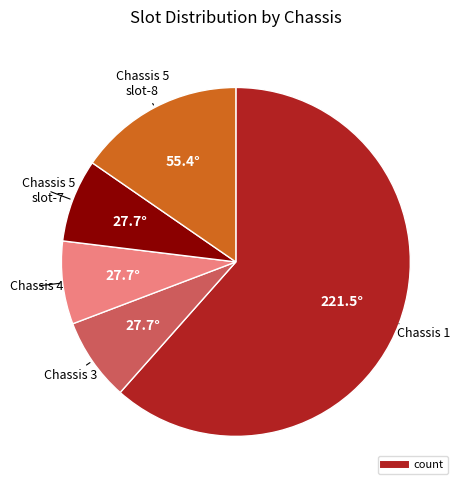

Is there any slice that represents more than half of the pie?

Yes